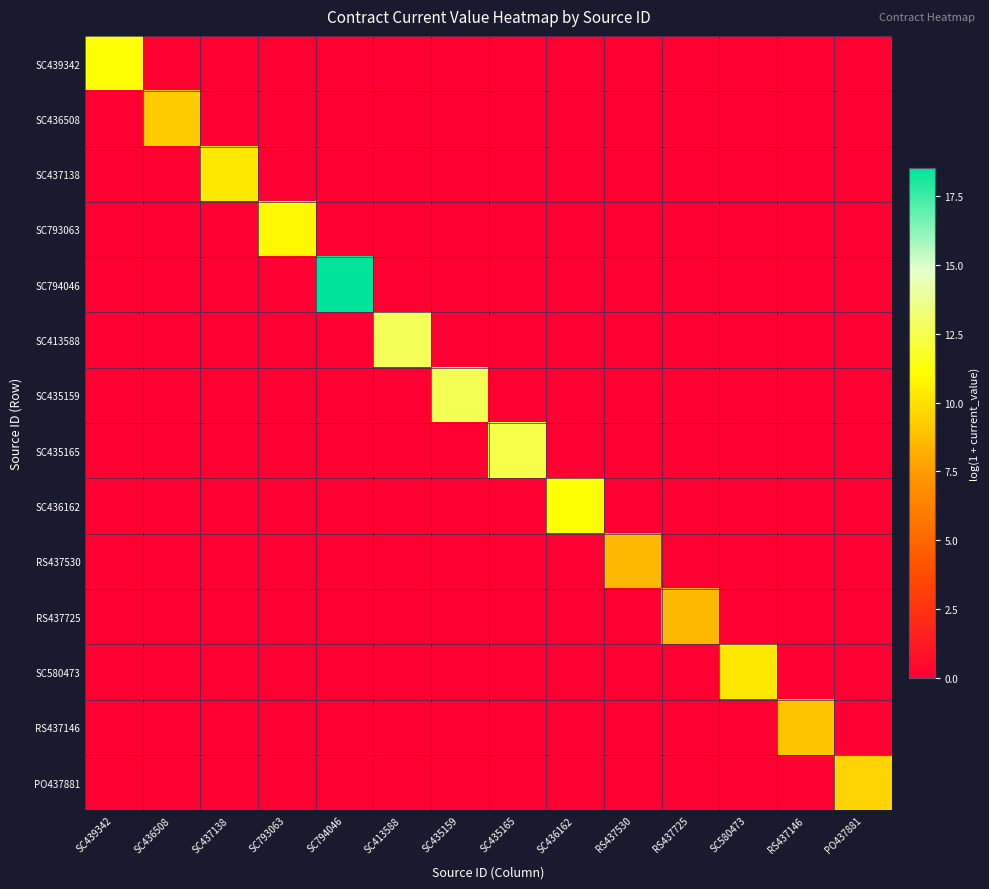

Which series has the largest total across all categories?

SC794046